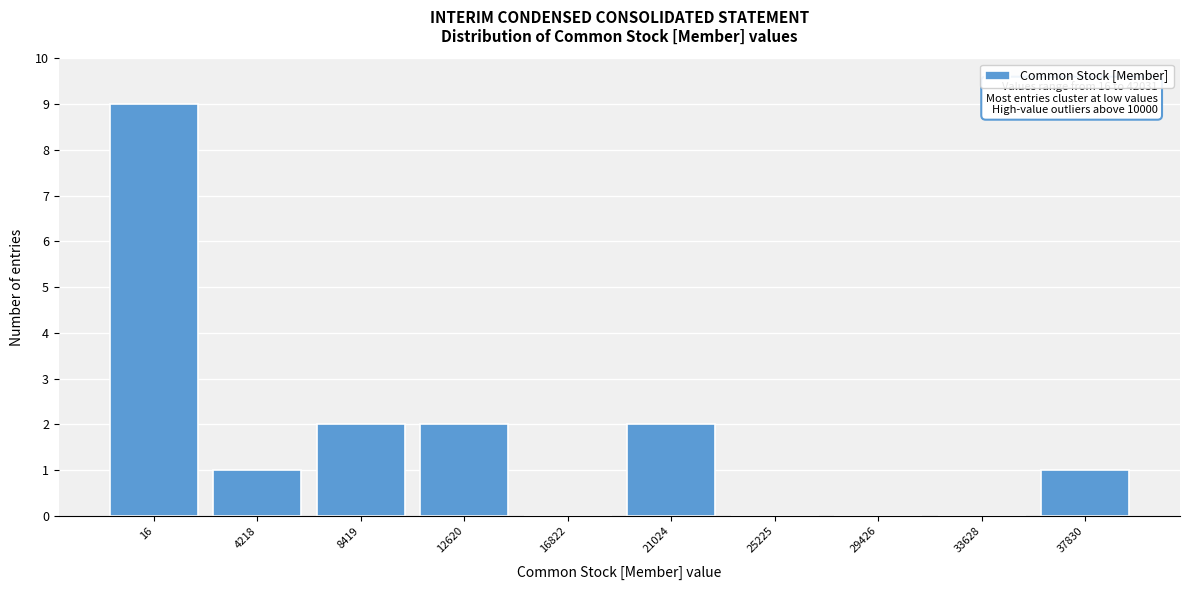

Reading left to right, what are all the values shown in this chart?

16=9	4218=1	8419=2	12620=2	16822=0	21024=2	25225=0	29426=0	33628=0	37830=1